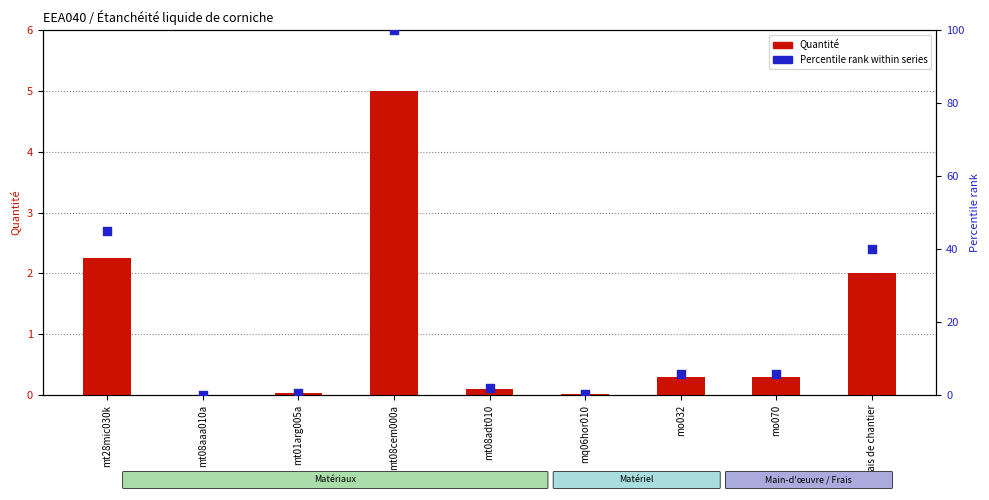

Is the value of Percentile rank at mo070 greater than the value of Quantité at mq06hor010?

Yes